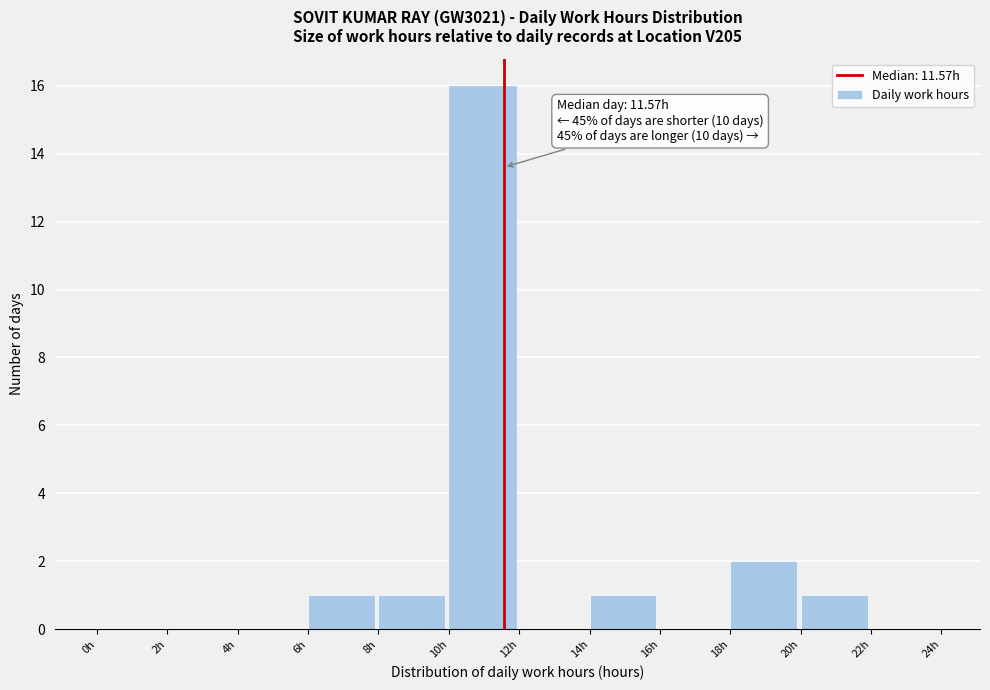

Which range on the x-axis has the tallest bar?

10 to 12